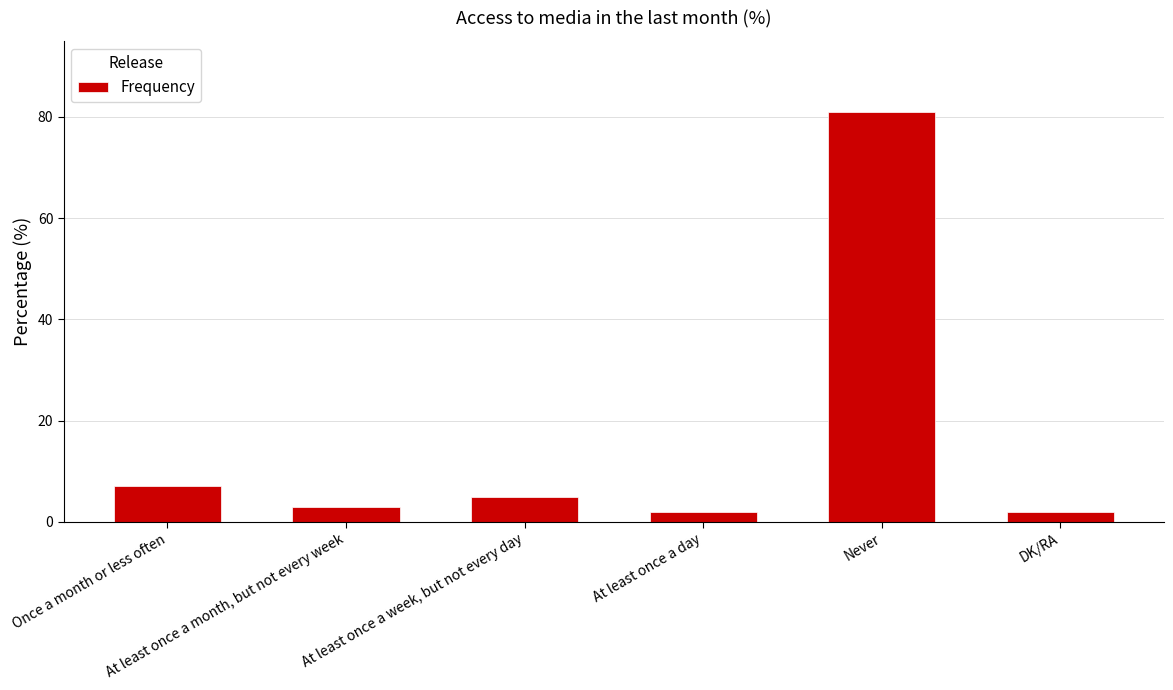

Where is the data nearest to the value 41?

Once a month or less often